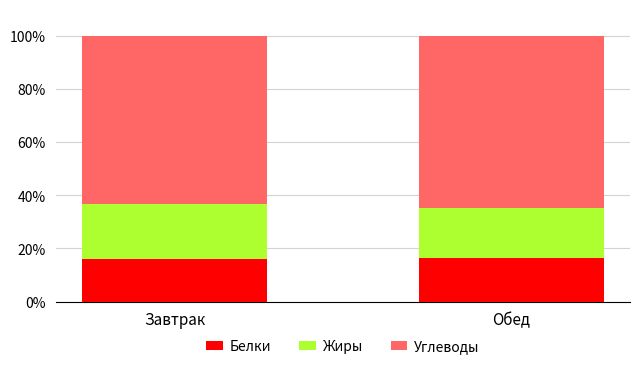

The value of Белки at Завтрак is 9.5. True or false?

False